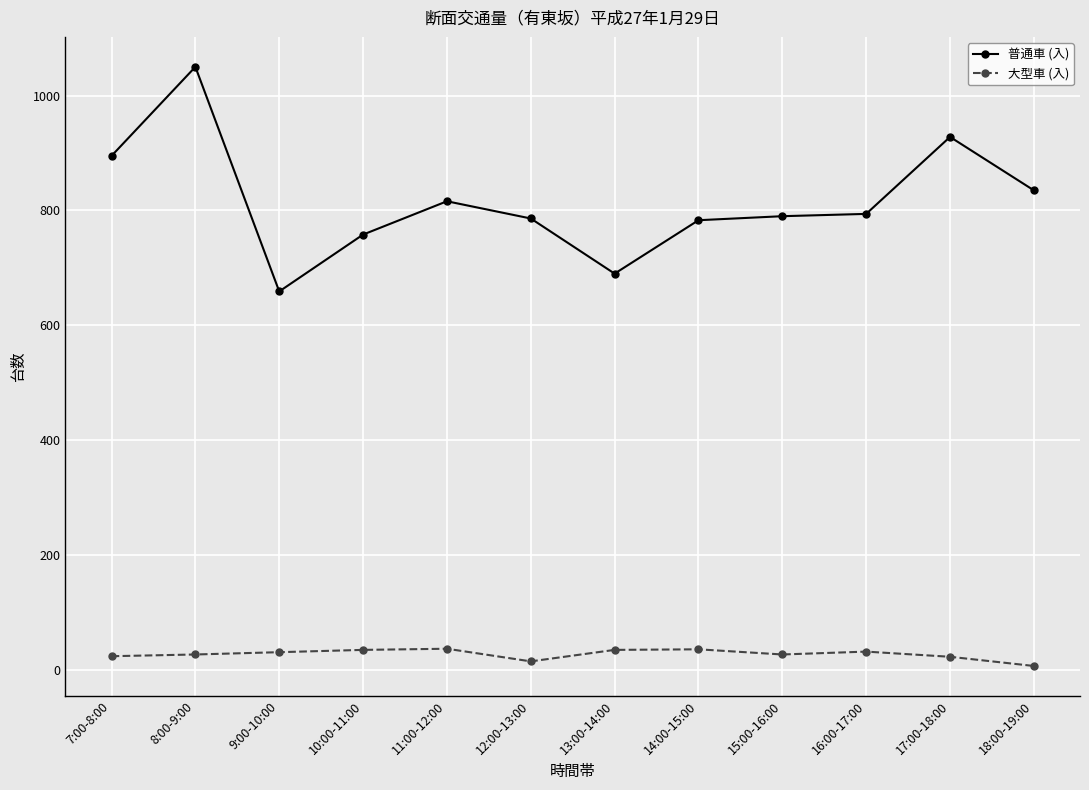

Which series changed the most between 9:00-10:00 and 13:00-14:00?

普通車 (入)